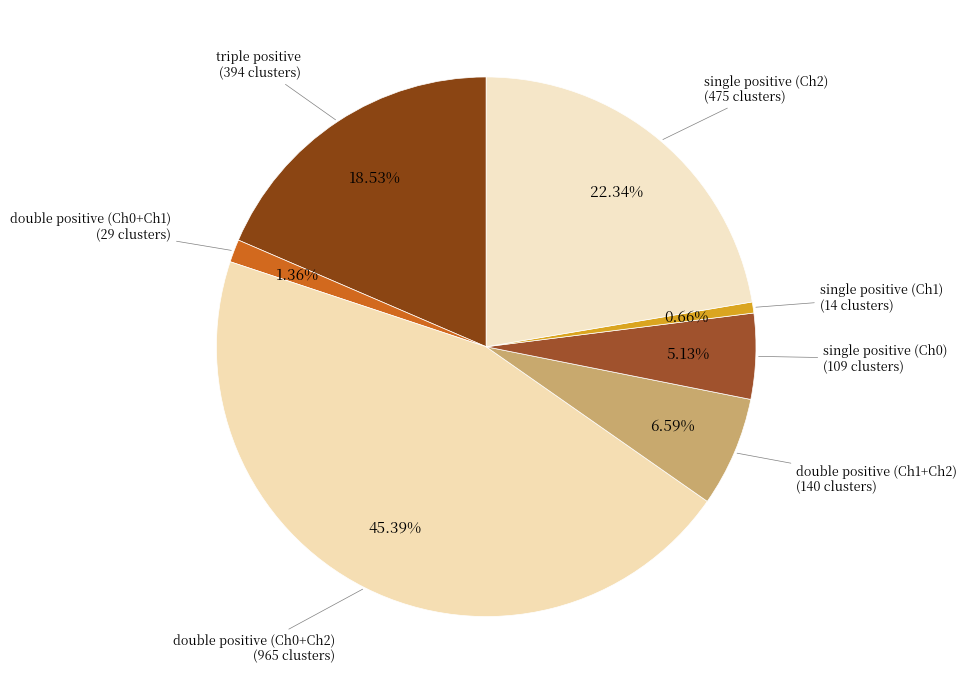

Count the number of slices in the pie.

7